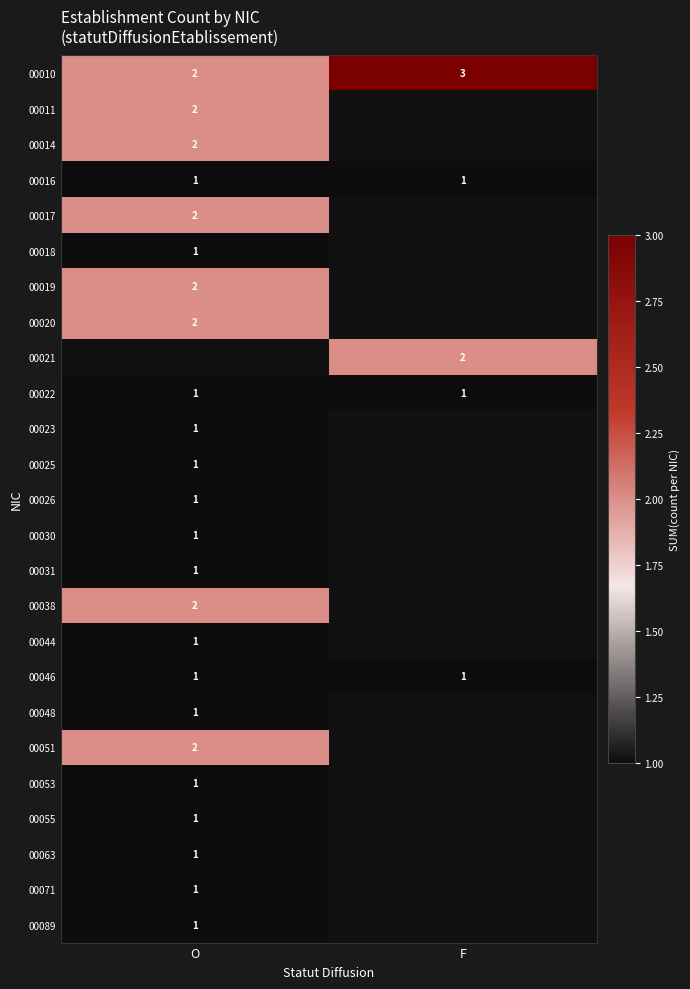

The 00051 series shows 2 at O. True or false?

True